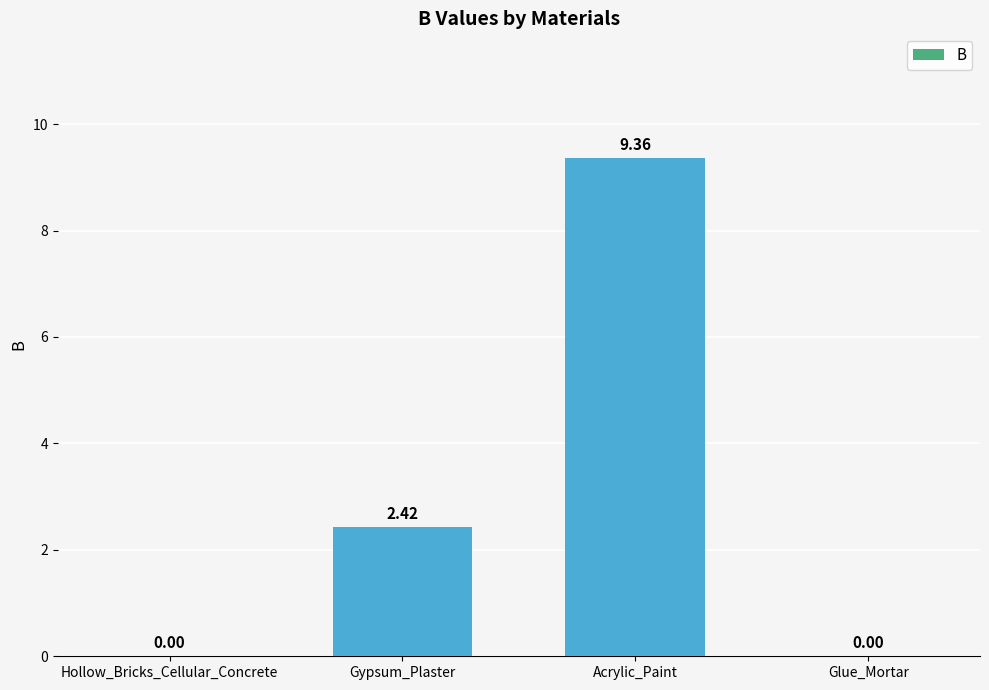

What is the sum of all values?

11.8